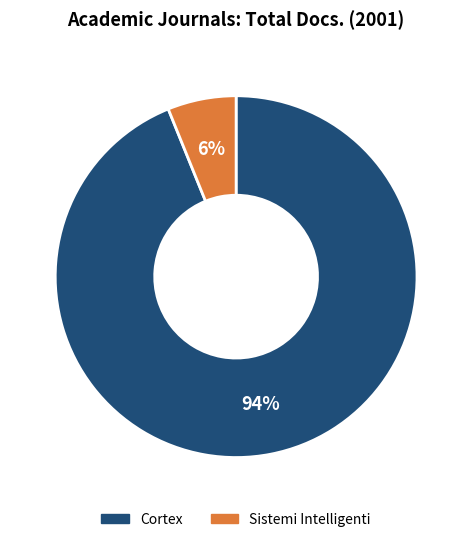

Count the number of slices in the pie.

2